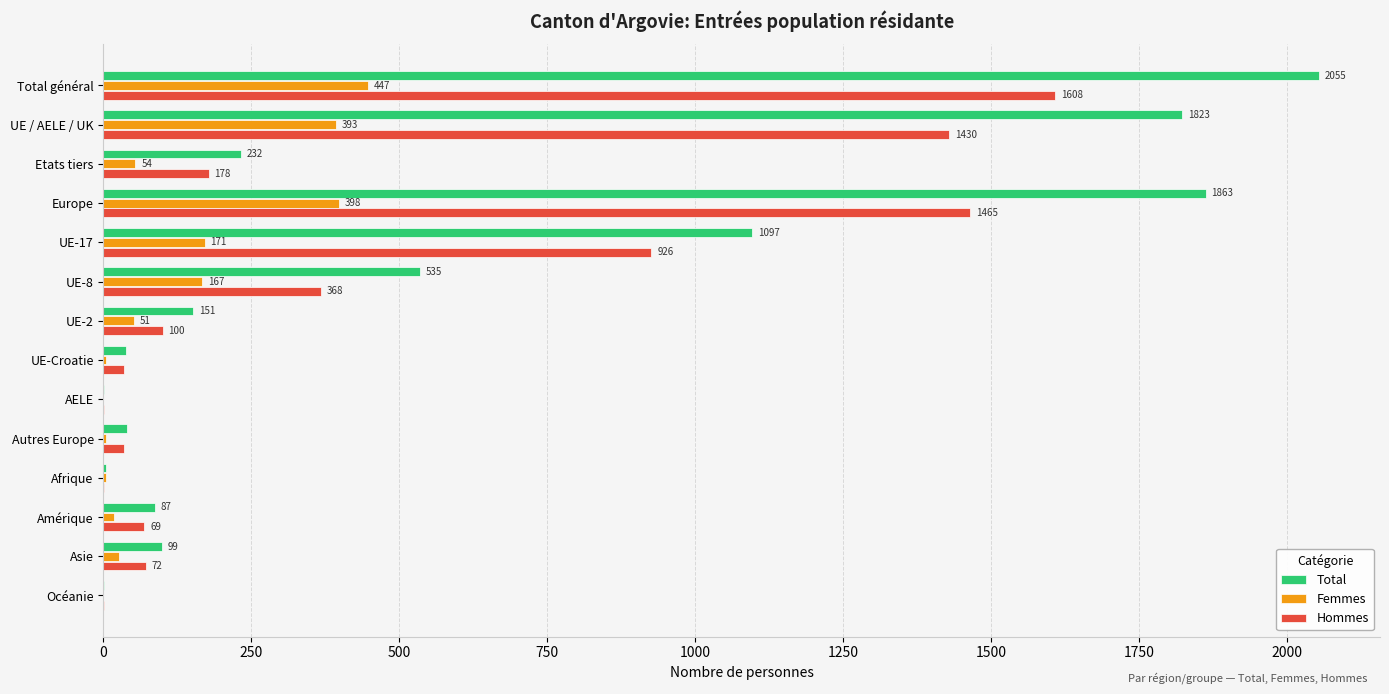

Where is Femmes nearest to the value 223?

UE-17